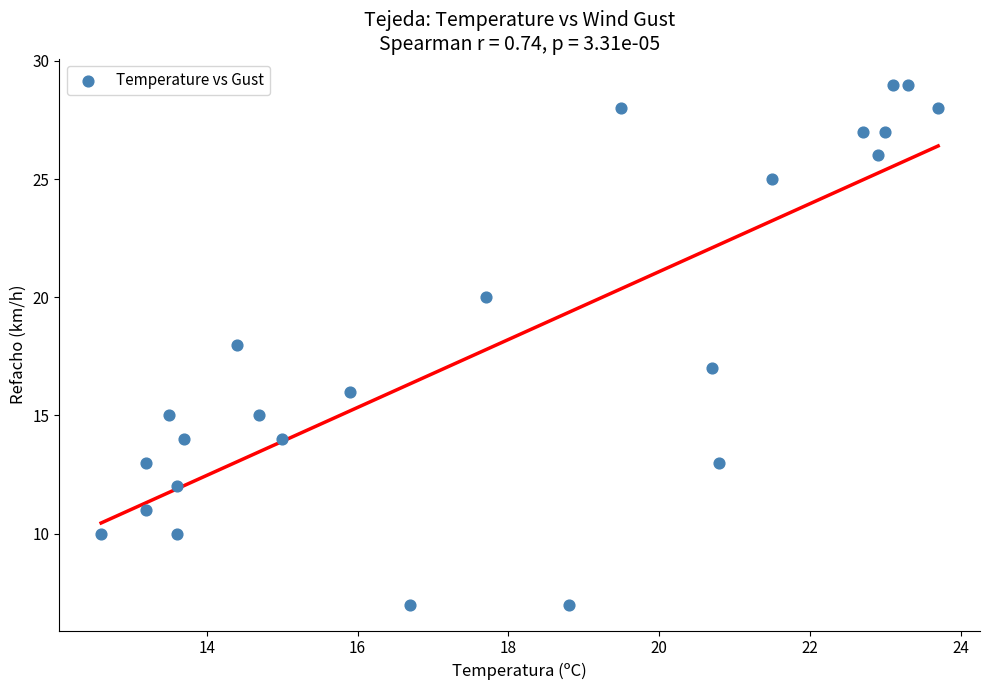

What is the range of Y values (max minus min)?

22